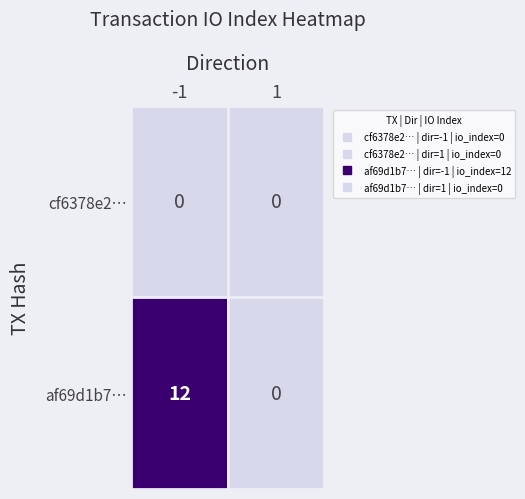

What is the maximum value shown in the chart?

12